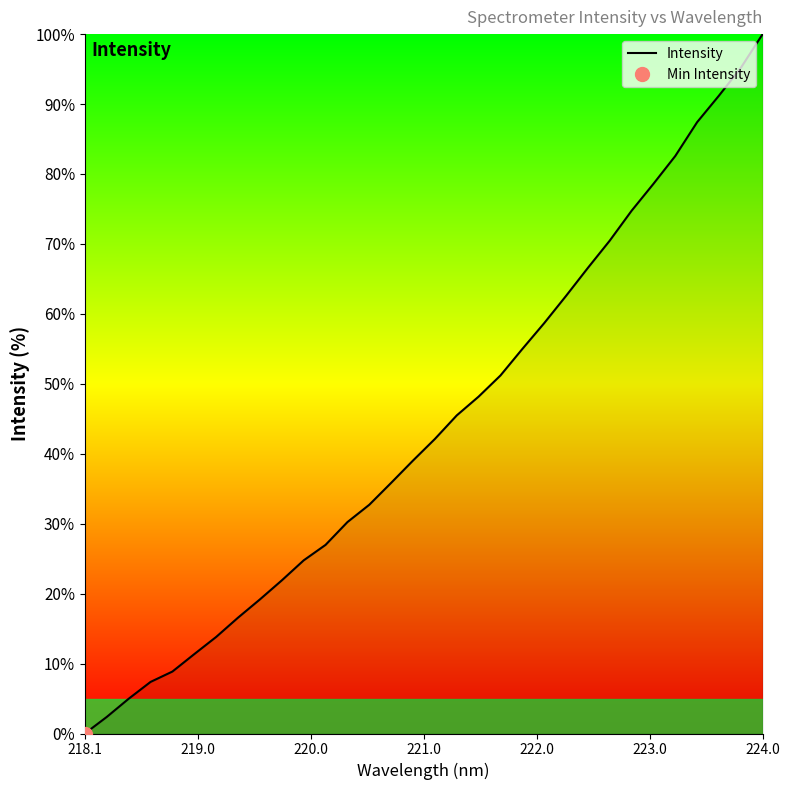

True or false: the data has more than 1 interior local peaks.

False